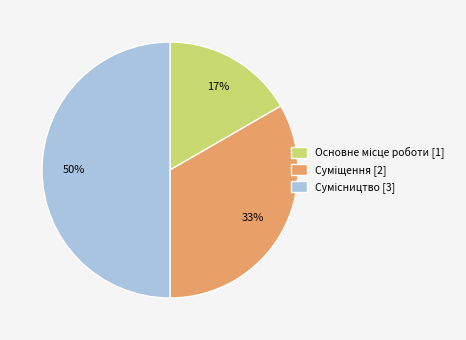

How many slices are in this pie chart?

3